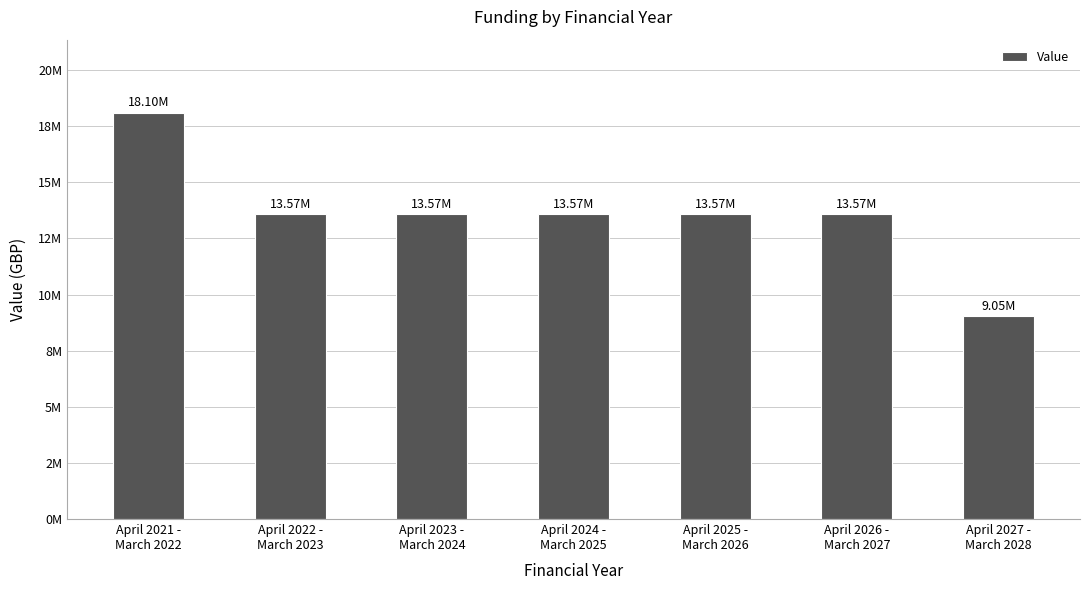

Are the bars horizontal?

No